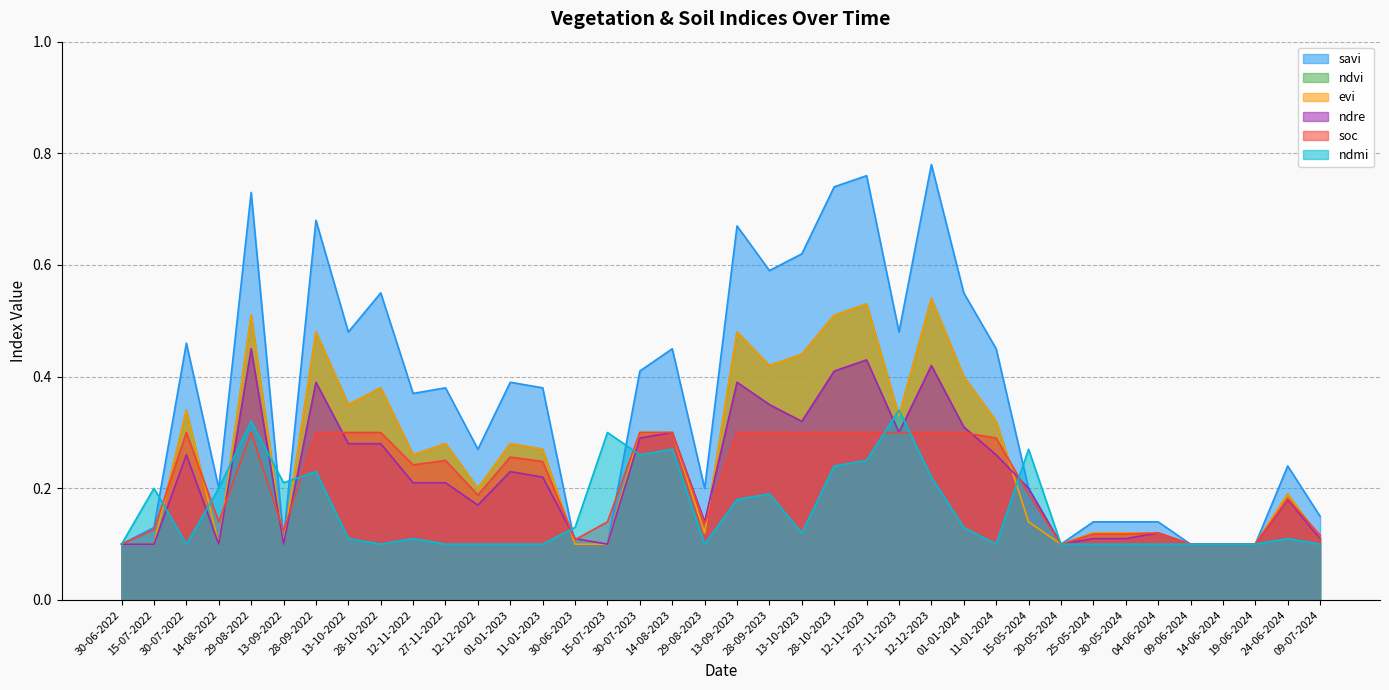

What are all the series names shown in the legend?

savi, ndvi, evi, ndre, soc, ndmi